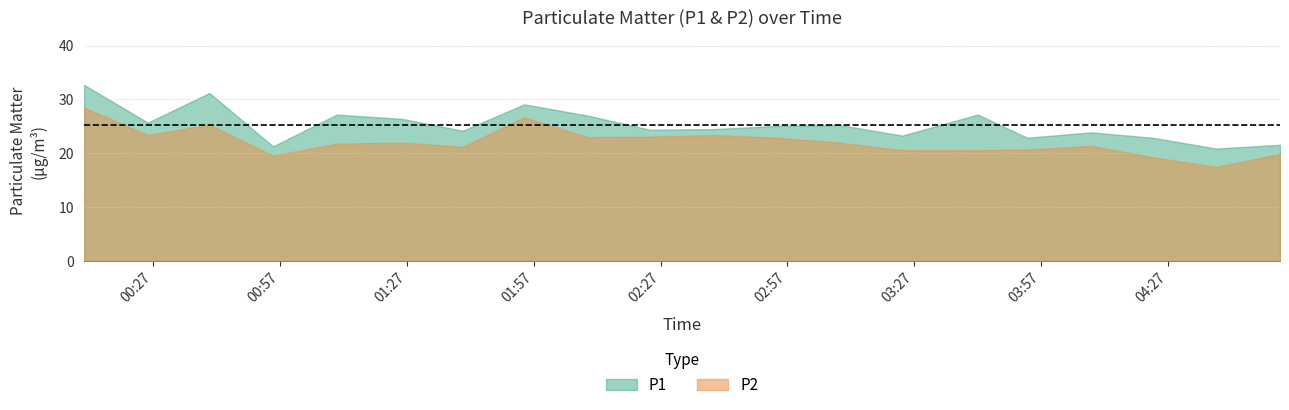

At which label does P2 reach its minimum?

2020/04/15 04:38:29